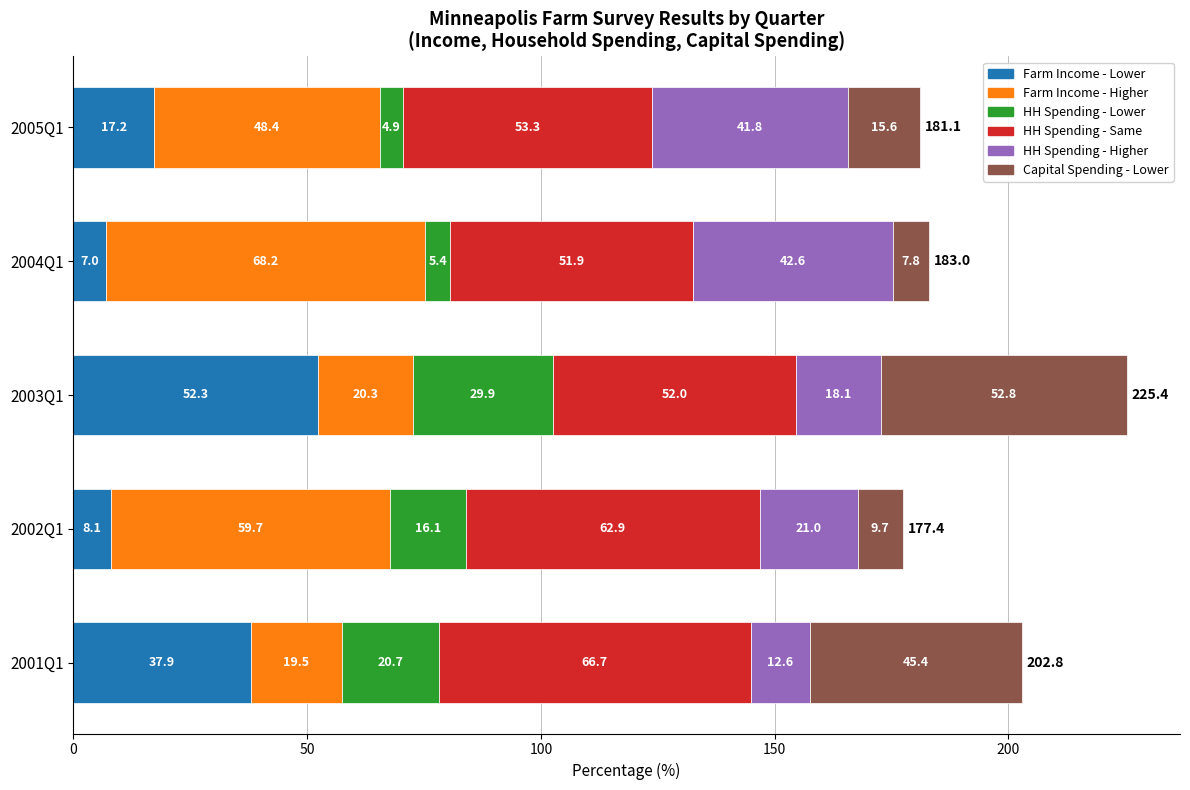

At which category is the sum across all series the highest?

2003Q1